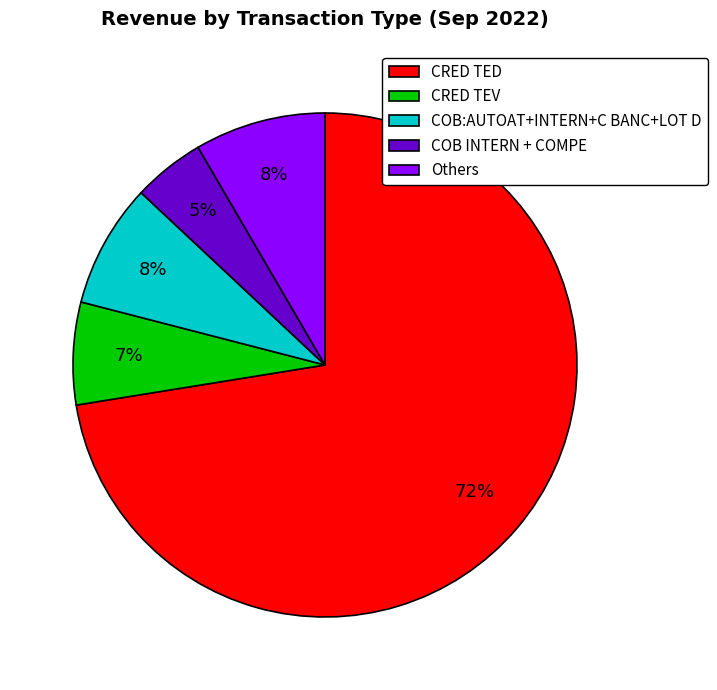

Is Others the majority of the pie?

No